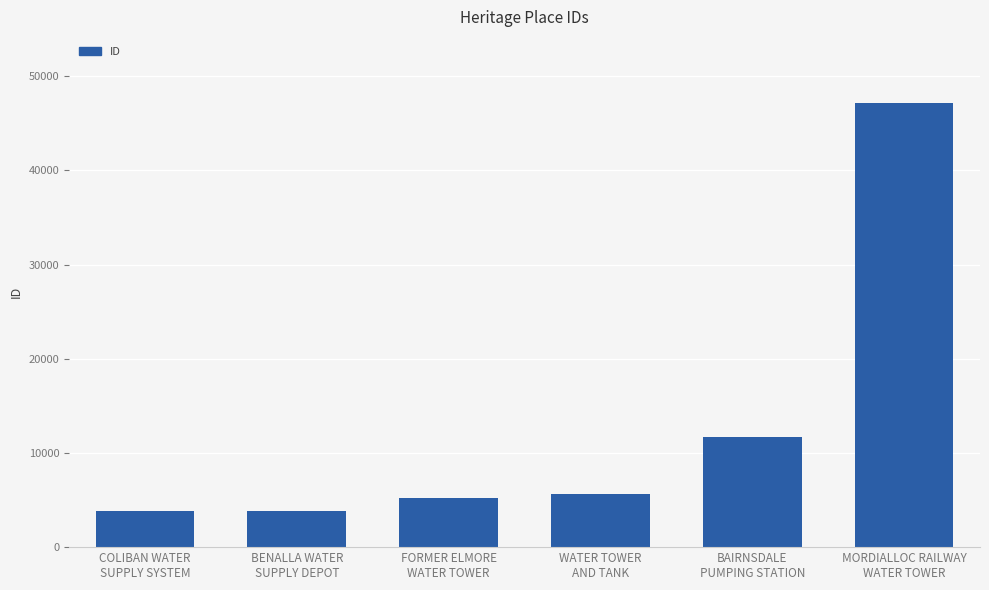

What is the value of the 3rd bar from the left?

5215